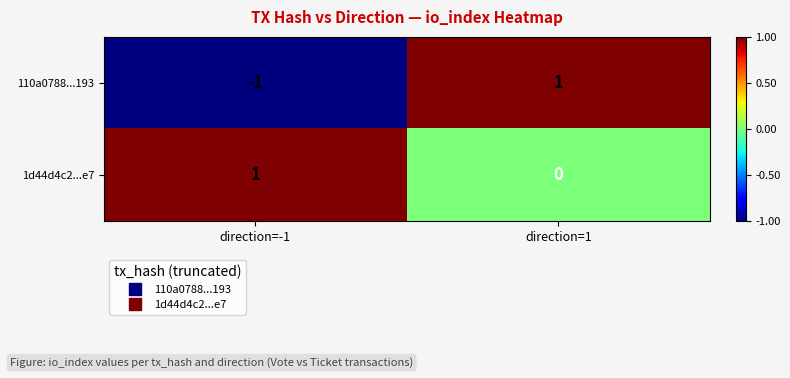

True or false: 110a0788...193 has a value of -1 at direction=-1.

True